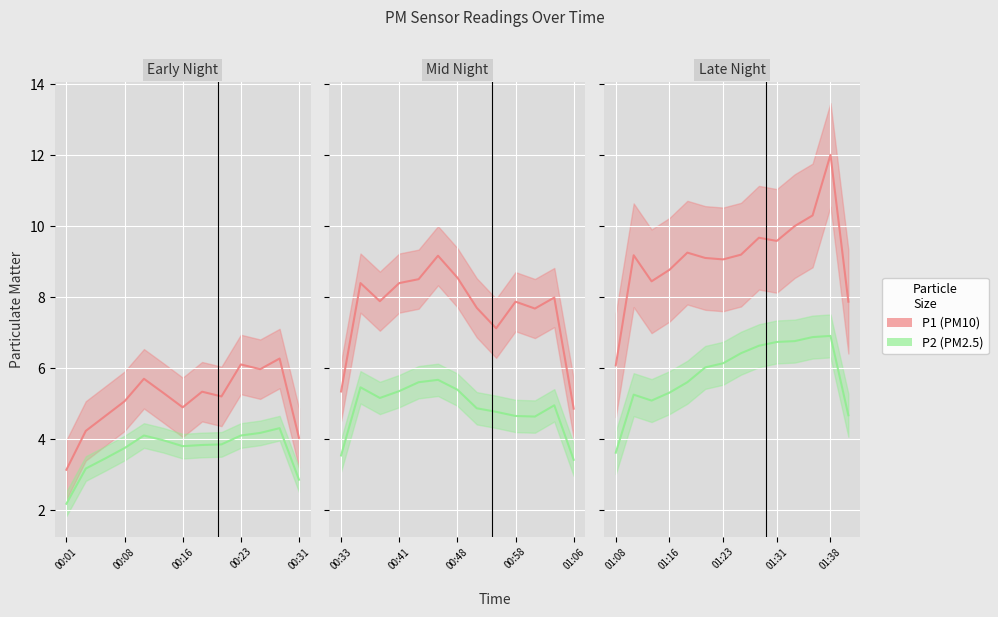

How many lines are shown in the chart?

2